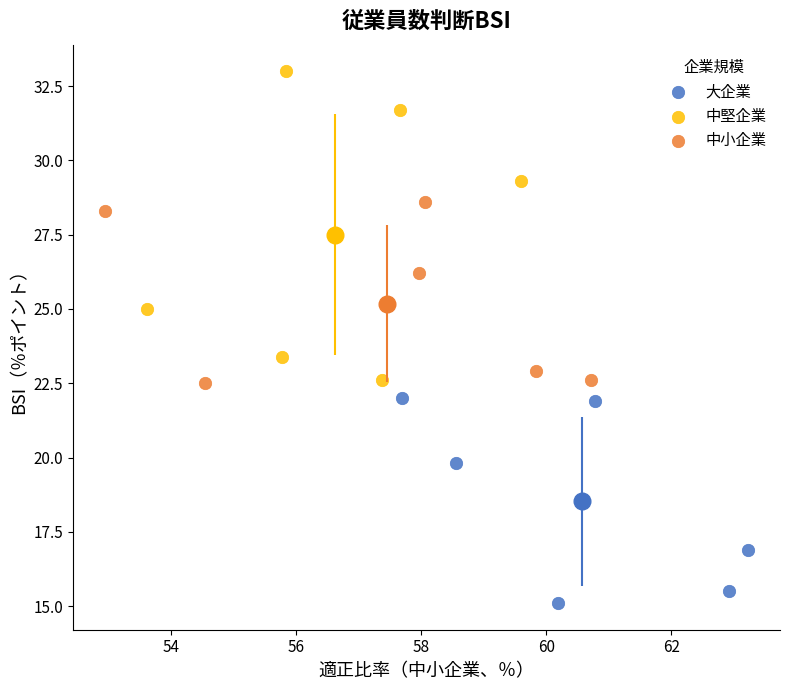

Which series reaches the minimum Y coordinate?

大企業